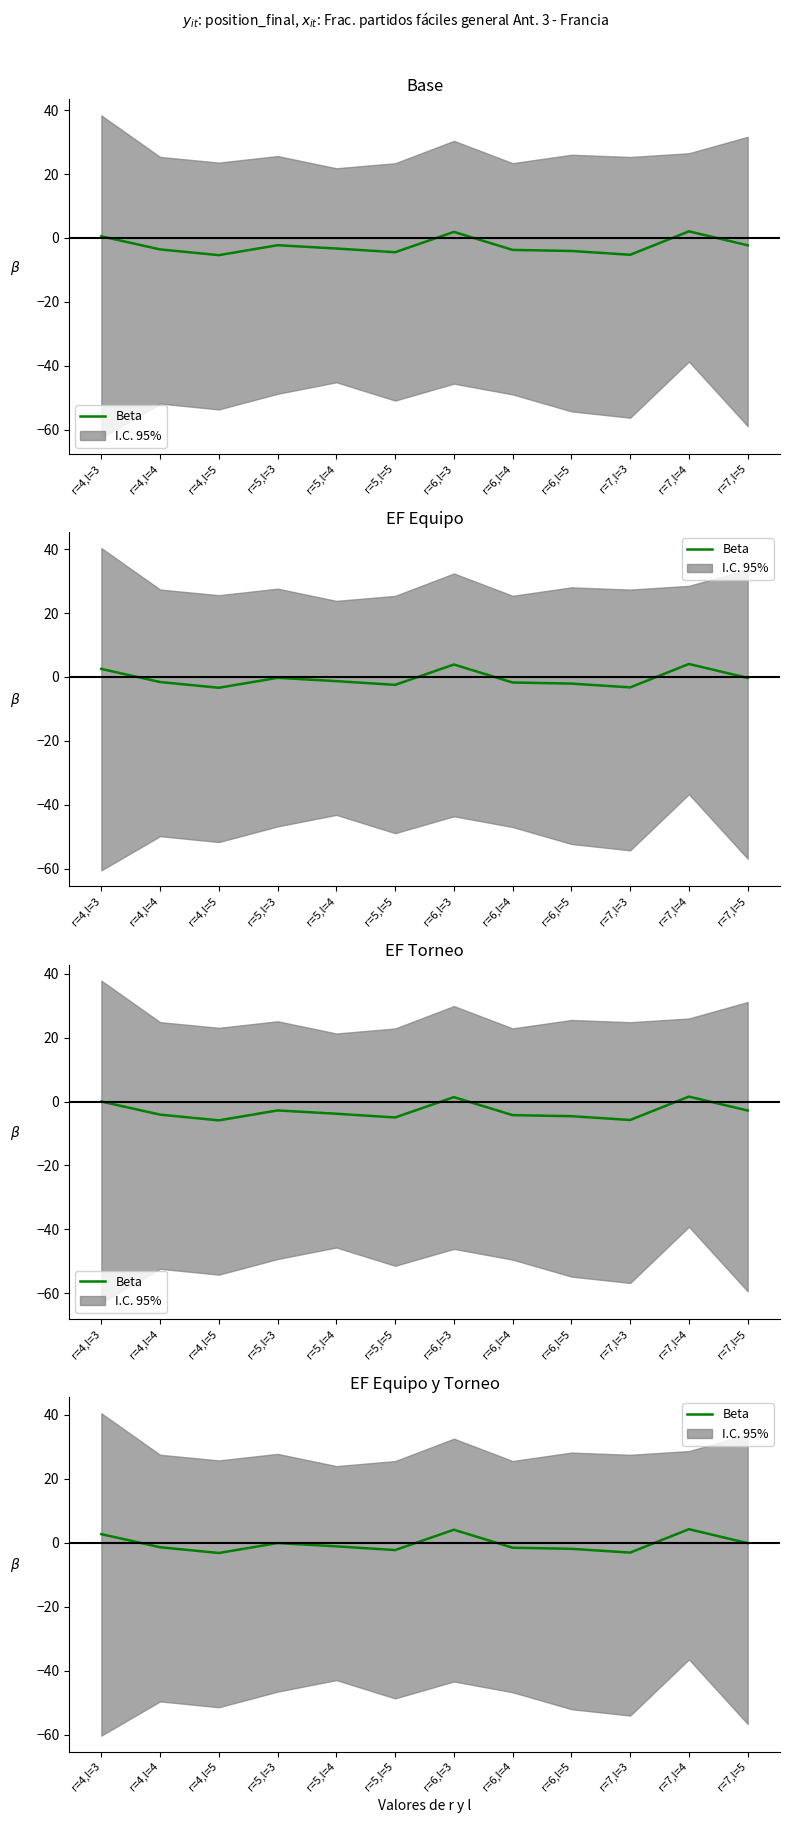

Rank the categories by value from lowest to highest.

r=4,l=5, r=7,l=3, r=5,l=5, r=6,l=5, r=6,l=4, r=4,l=4, r=5,l=4, r=7,l=5, r=5,l=3, r=4,l=3, r=6,l=3, r=7,l=4